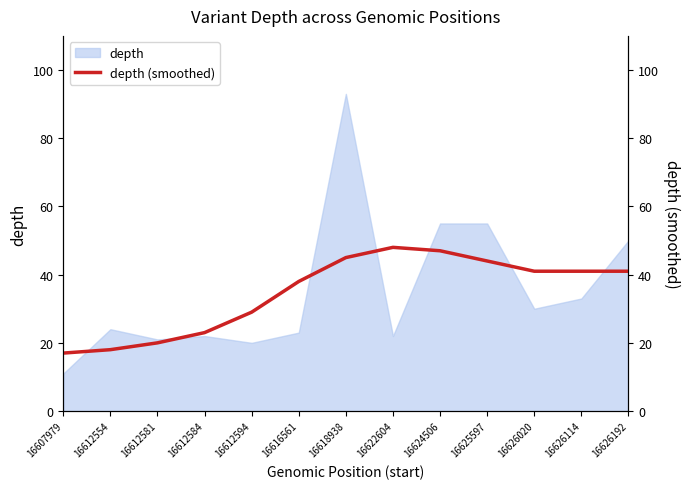

How many data points are above 41?

4